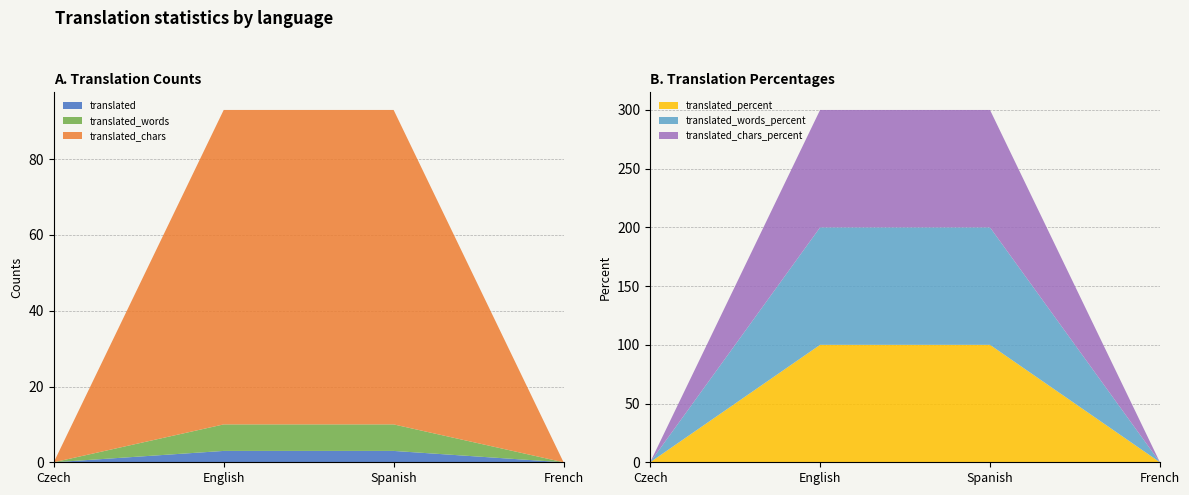

Reading right to left, extract all data points from this chart.

translated: 0	3	3	0
translated_words: 0	7	7	0
translated_chars: 0	83	83	0
translated_percent: 0	100	100	0
translated_words_percent: 0	100	100	0
translated_chars_percent: 0	100	100	0